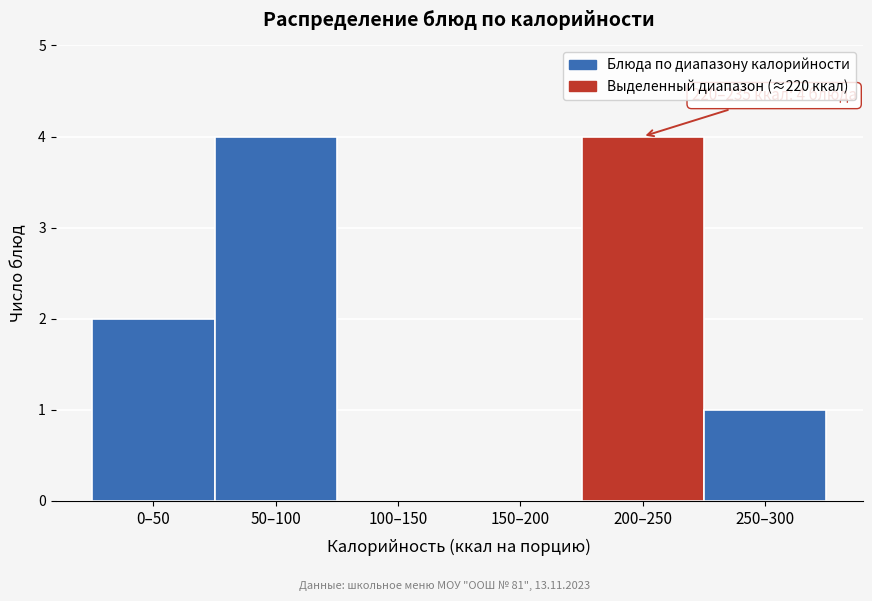

Reading left to right, transcribe all the data shown in this chart.

0–50=2	50–100=4	100–150=0	150–200=0	200–250=4	250–300=1